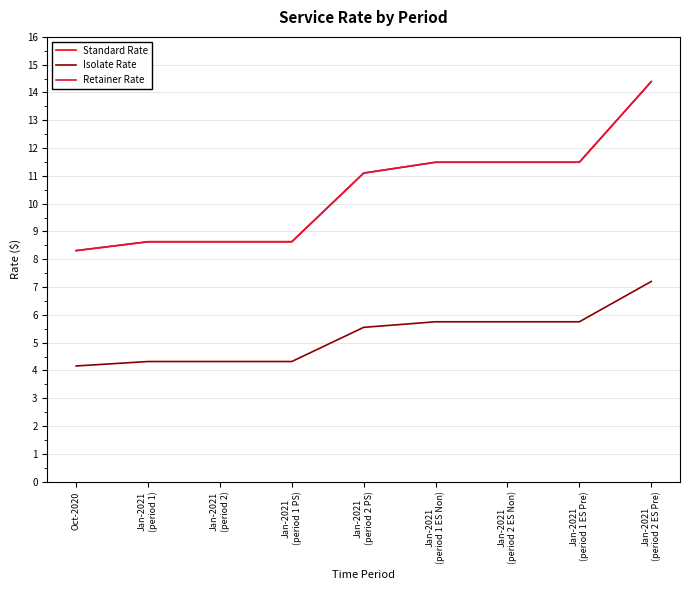

True or false: Standard Rate has more than 2 points higher than both neighbors.

False